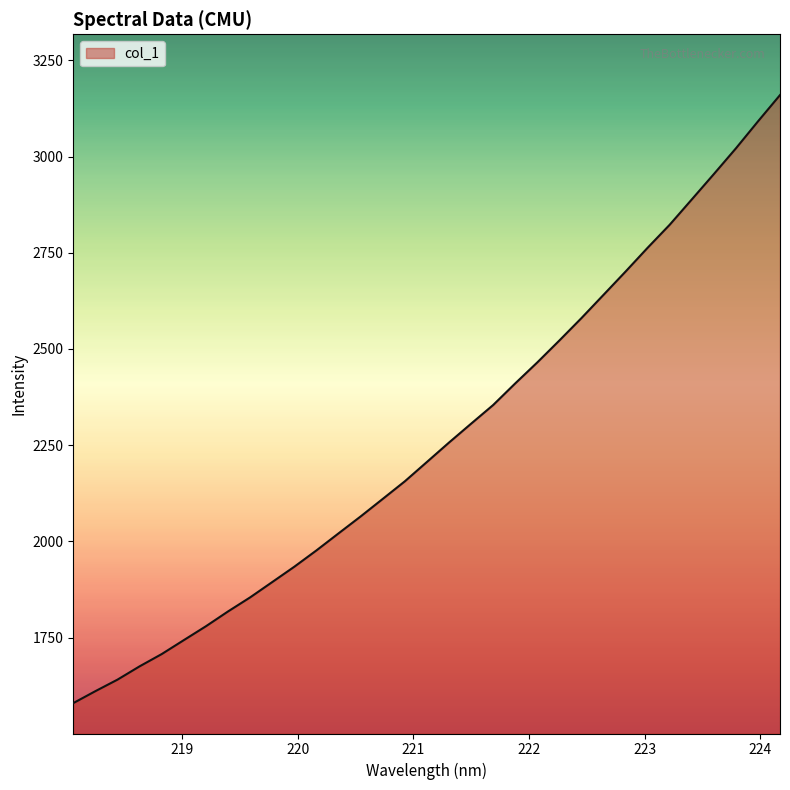

What is the minimum value shown in the chart?

1579.5